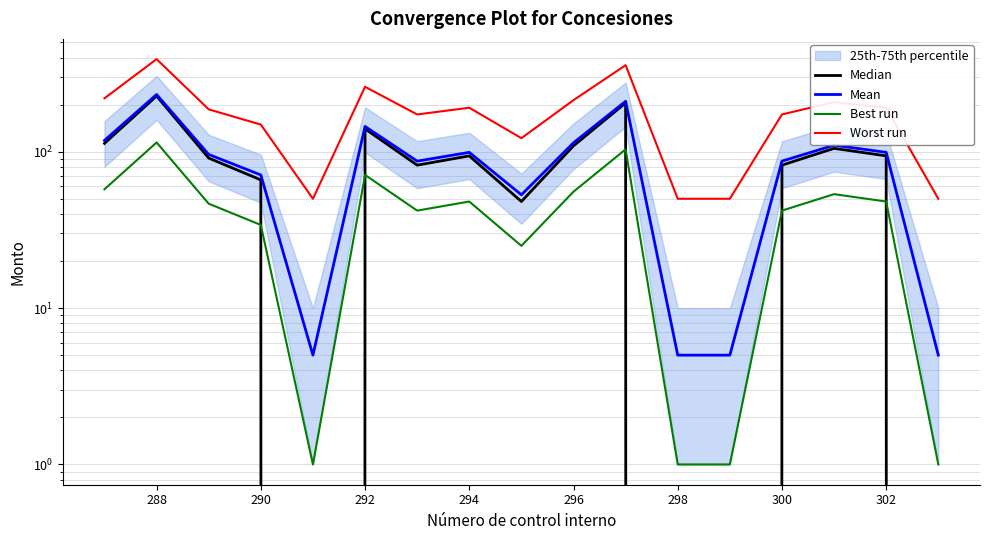

Is this an area chart (filled region under the line)?

No